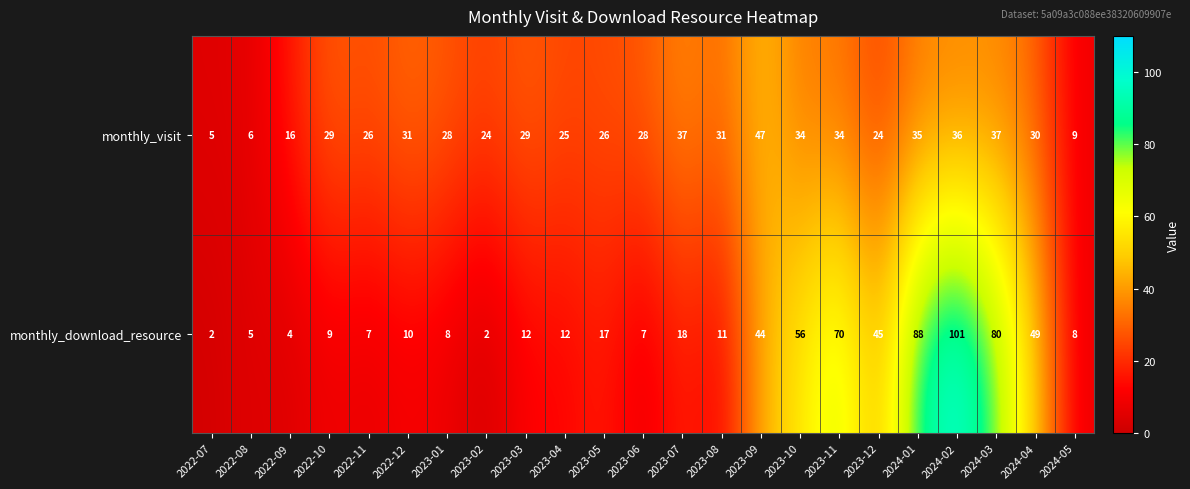

What is the spread (max minus min) of values at 2023-02?

22